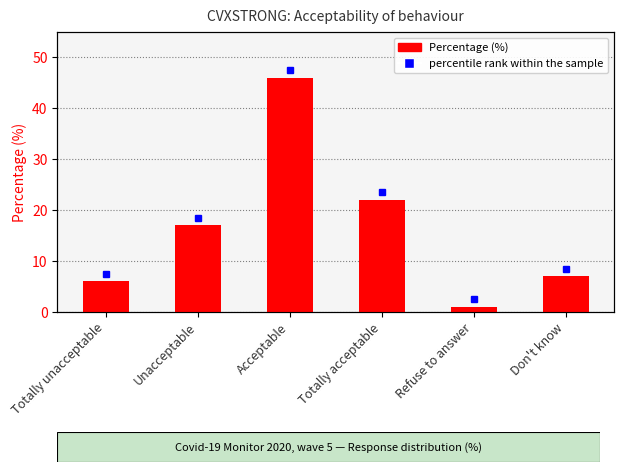

The value at Totally unacceptable is 6. True or false?

True